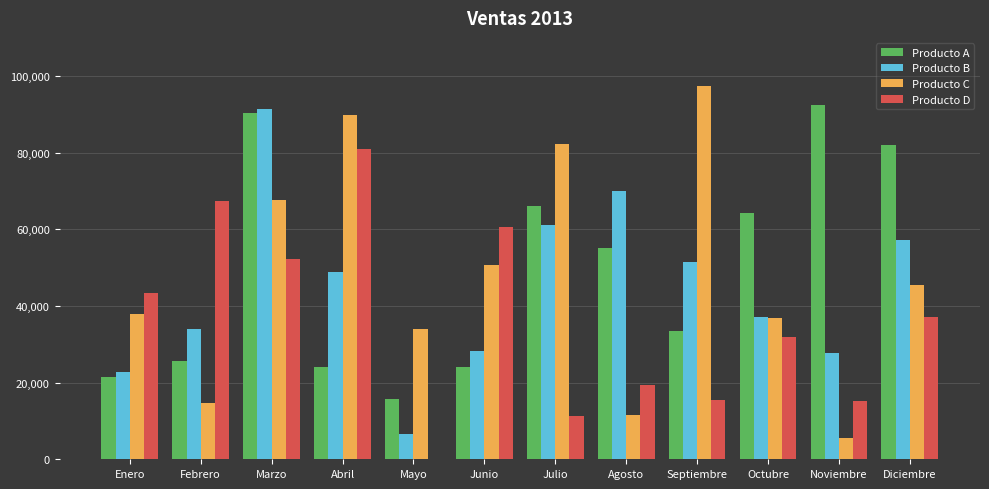

At which category is the sum across all series the highest?

Marzo